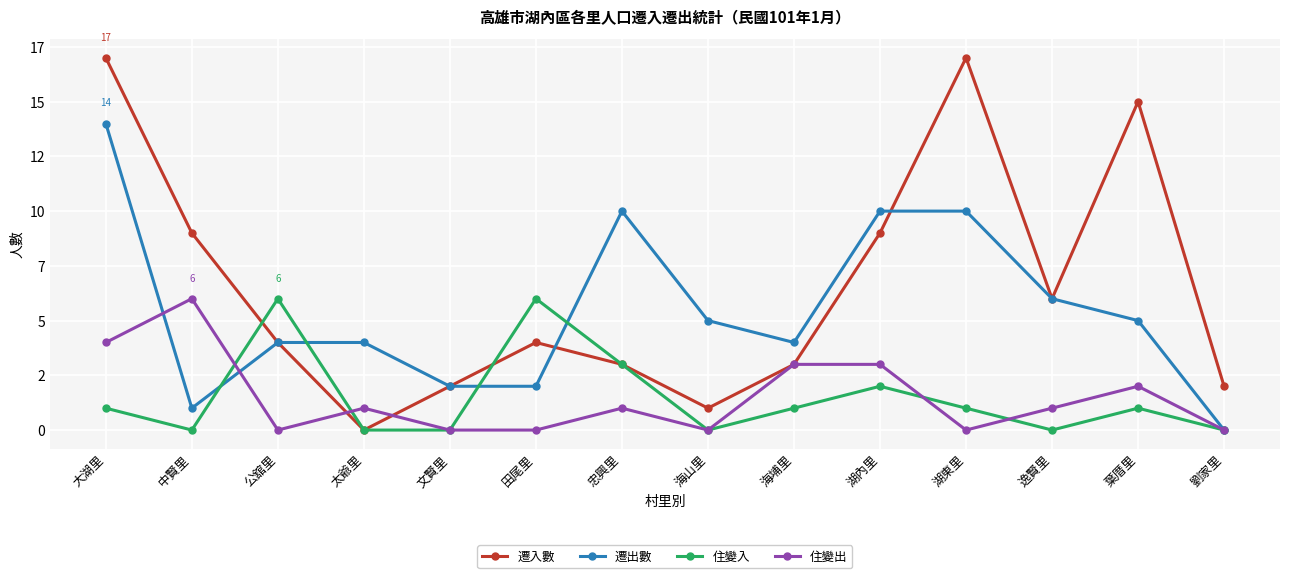

What are all the series names shown in the legend?

遷入數, 遷出數, 住變入, 住變出